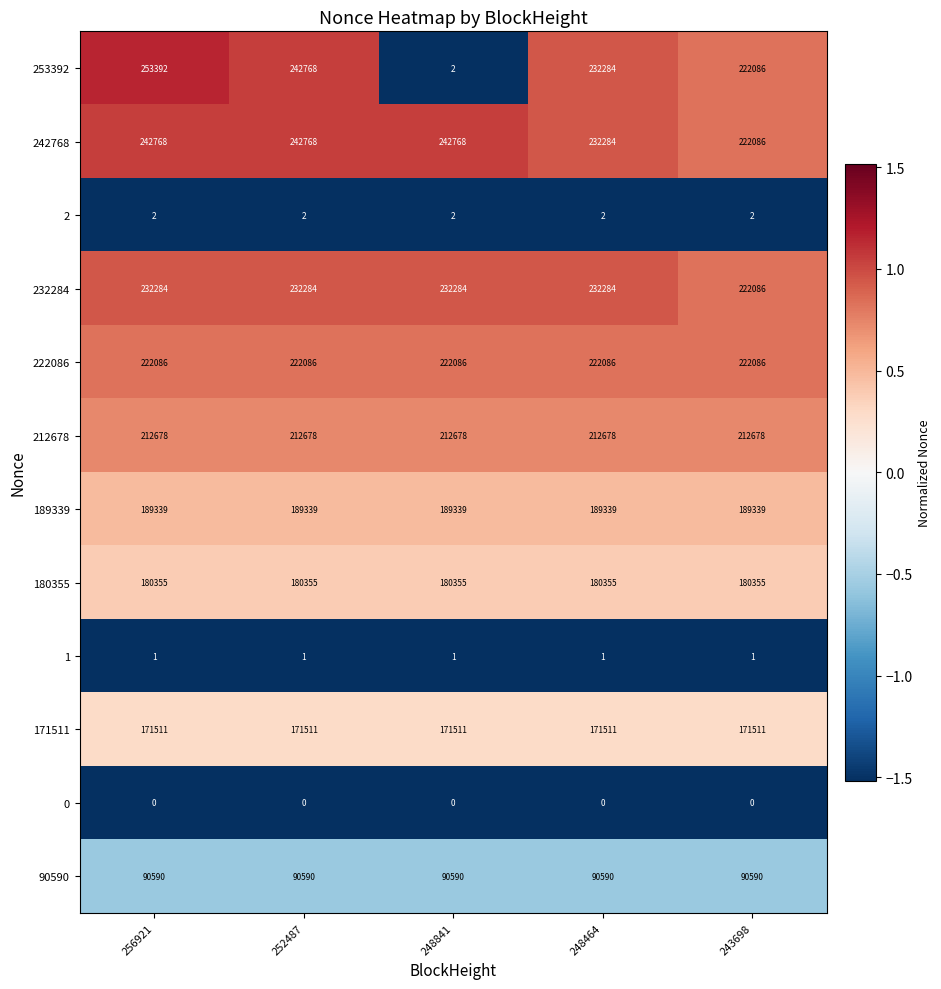

What is the maximum value shown in the chart?

253392